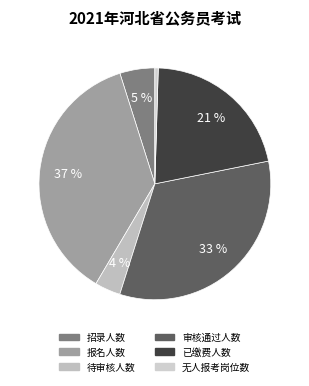

How many slices are in this pie chart?

6